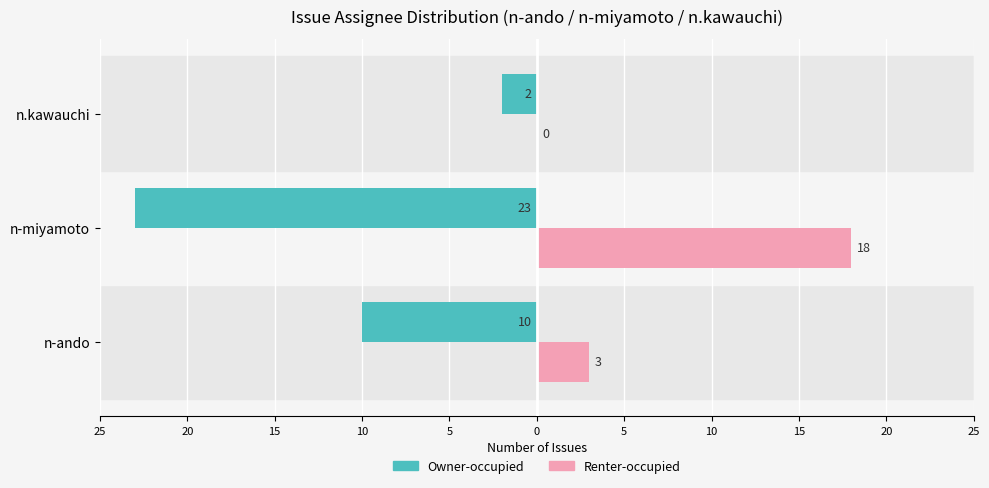

What are all the series names shown in the legend?

Owner-occupied, Renter-occupied